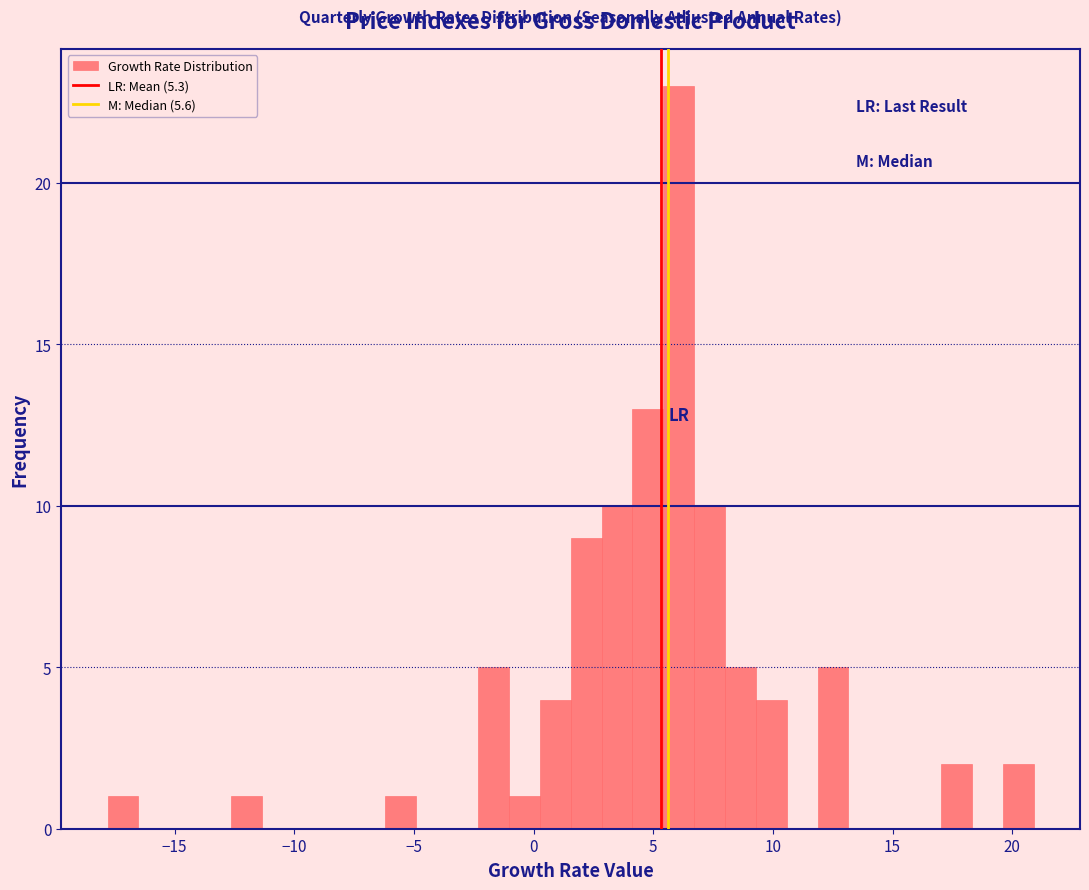

Read against the x-axis, roughly where is the centre of the tallest bar?

6.0